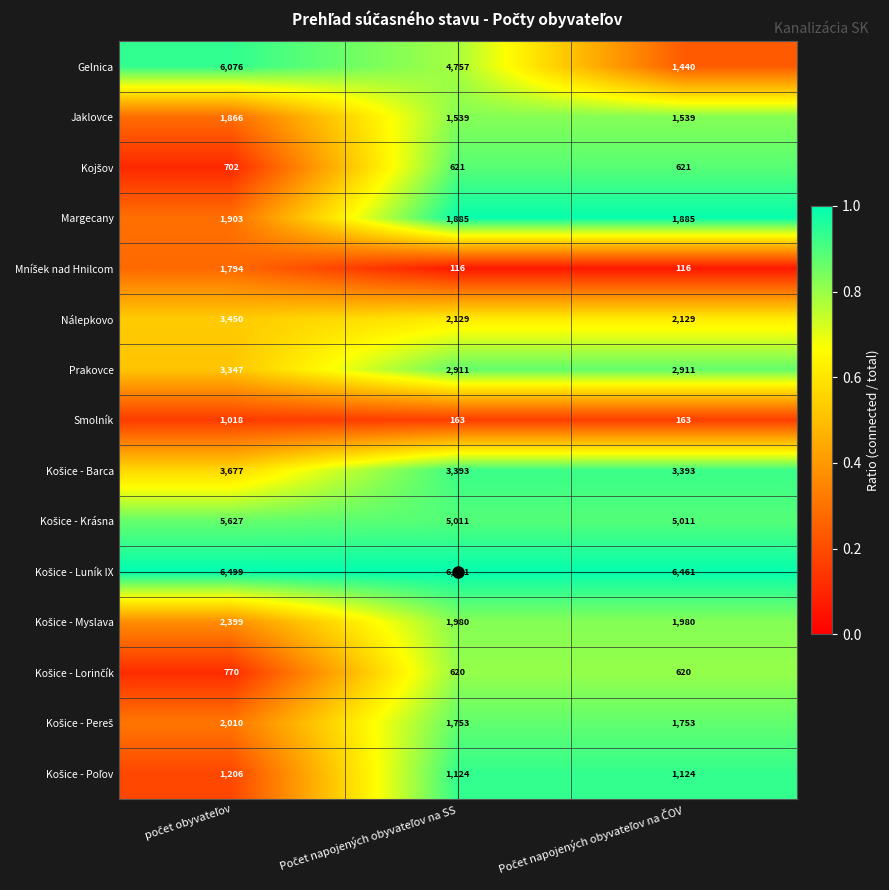

How many Prakovce values are between 2911 and 3347?

3